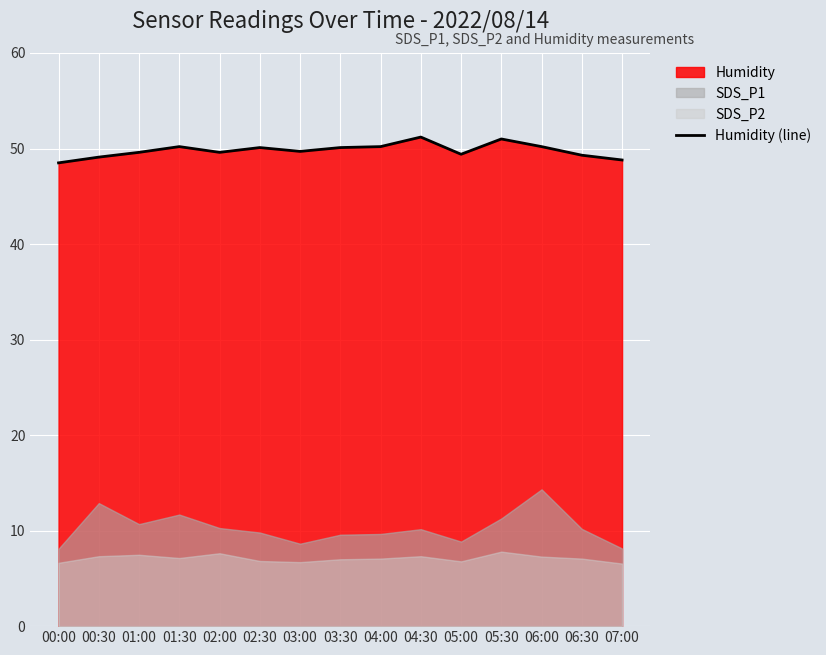

Rank the categories by value from highest to lowest.

04:30, 05:30, 01:30, 04:00, 06:00, 02:30, 03:30, 03:00, 01:00, 02:00, 05:00, 06:30, 00:30, 07:00, 00:00